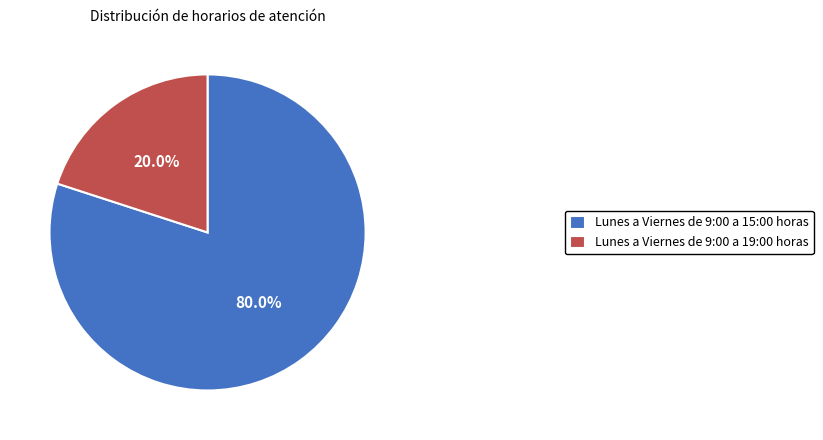

Rank the categories by value from highest to lowest.

Lunes a Viernes de 9:00 a 15:00 horas, Lunes a Viernes de 9:00 a 19:00 horas